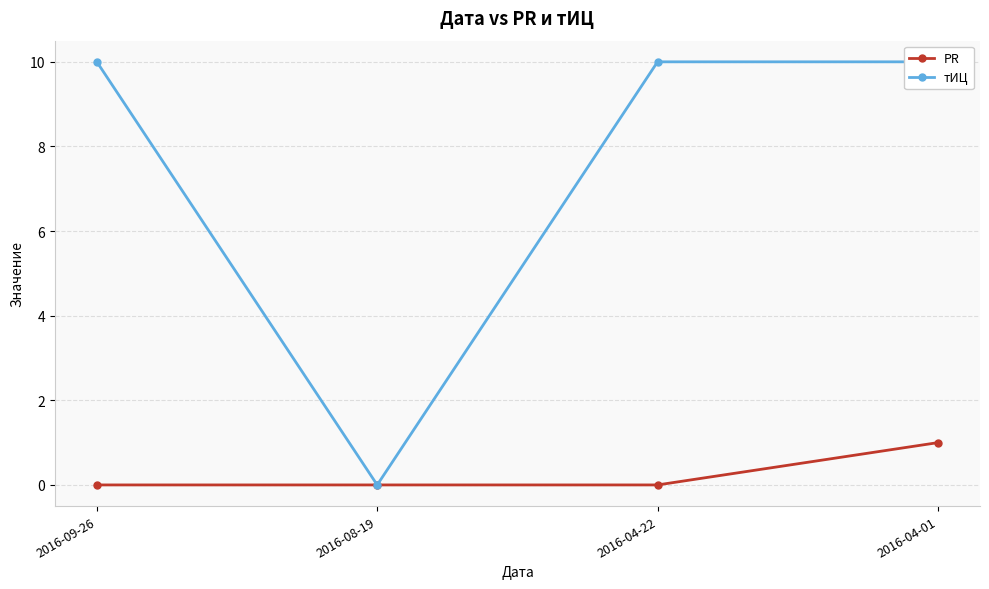

How many data points in тИЦ are less than 10?

1